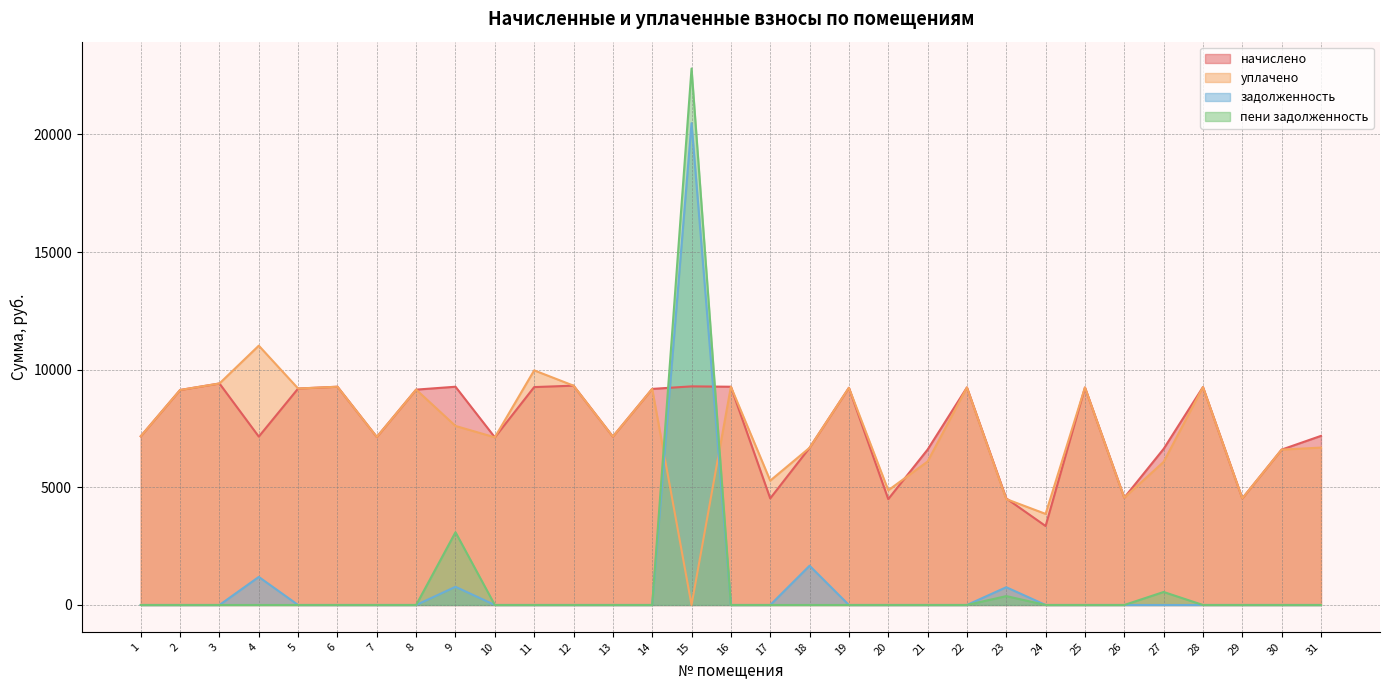

How many interior local peaks does the начислено series have?

9